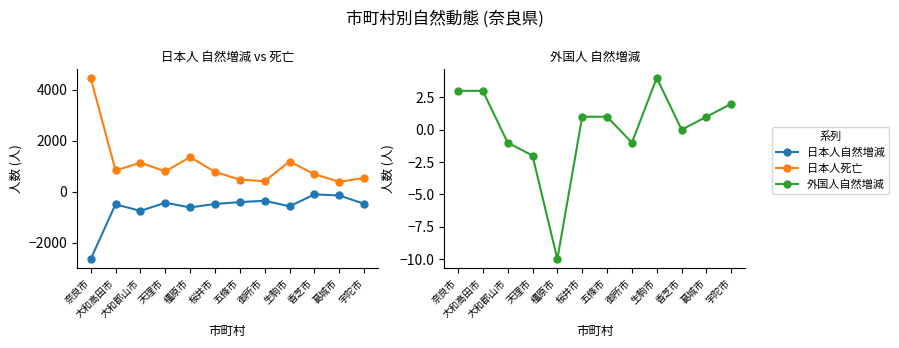

Reading left to right, list all the values displayed in this chart.

日本人自然増減: 奈良市=-2633	大和高田市=-486	大和郡山市=-745	天理市=-425	橿原市=-610	桜井市=-474	五條市=-400	御所市=-349	生駒市=-566	香芝市=-100	葛城市=-140	宇陀市=-467
日本人死亡: 奈良市=4462	大和高田市=837	大和郡山市=1144	天理市=804	橿原市=1359	桜井市=784	五條市=479	御所市=418	生駒市=1187	香芝市=696	葛城市=394	宇陀市=544
外国人自然増減: 奈良市=3	大和高田市=3	大和郡山市=-1	天理市=-2	橿原市=-10	桜井市=1	五條市=1	御所市=-1	生駒市=4	香芝市=0	葛城市=1	宇陀市=2